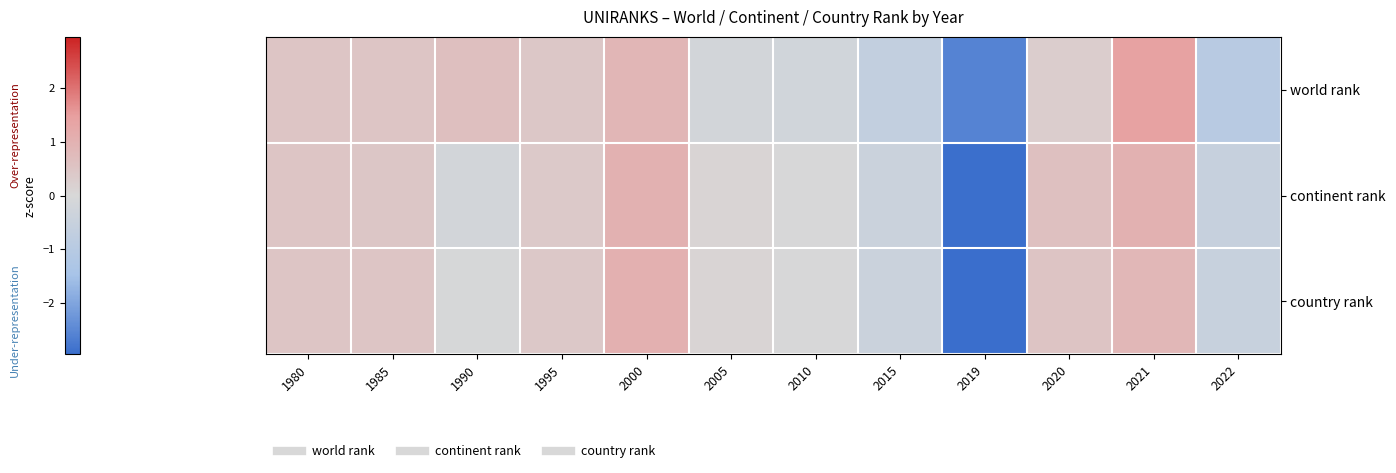

Which series has the widest spread of values?

country rank